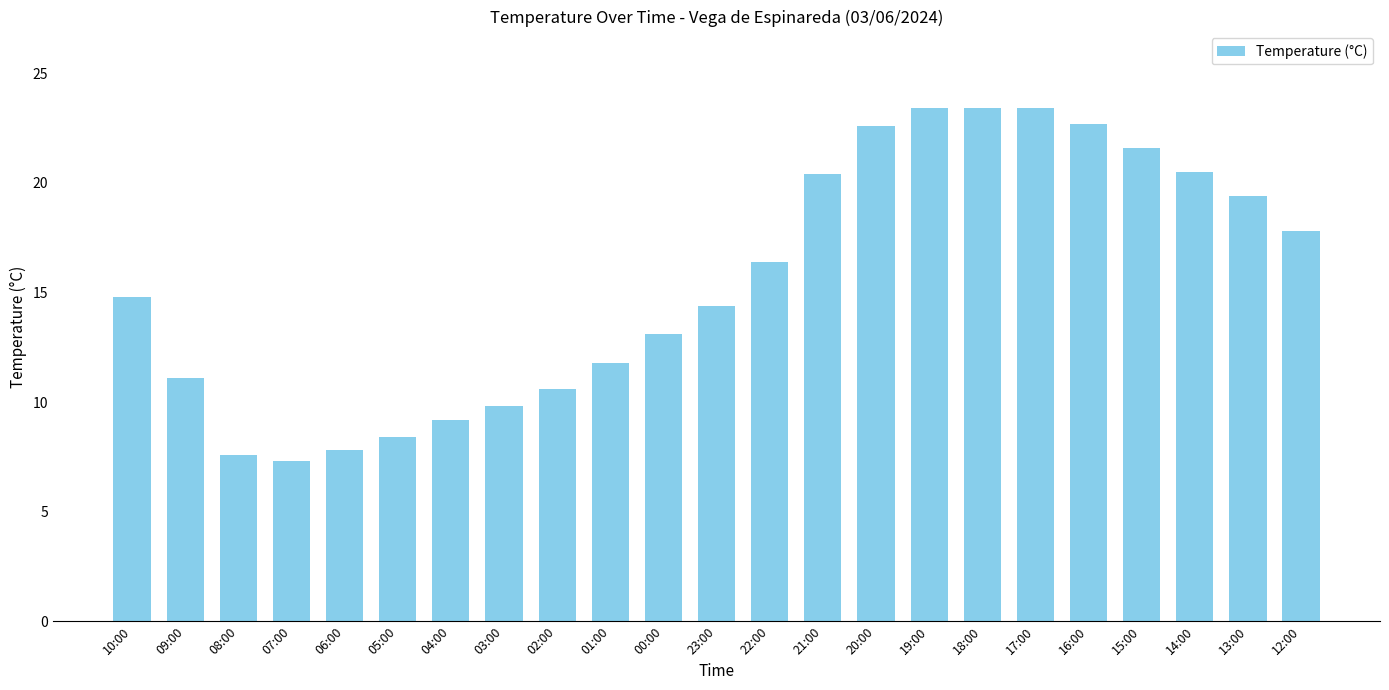

How many data points are less than 14?

10